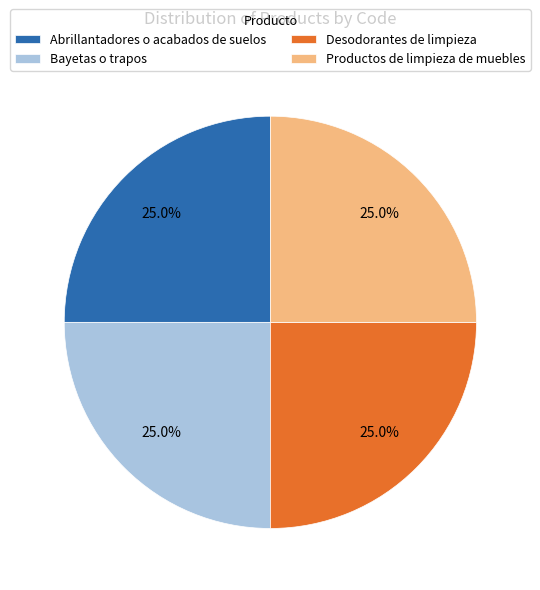

To the nearest percent, what percentage of the pie is Productos de limpieza de muebles?

25%